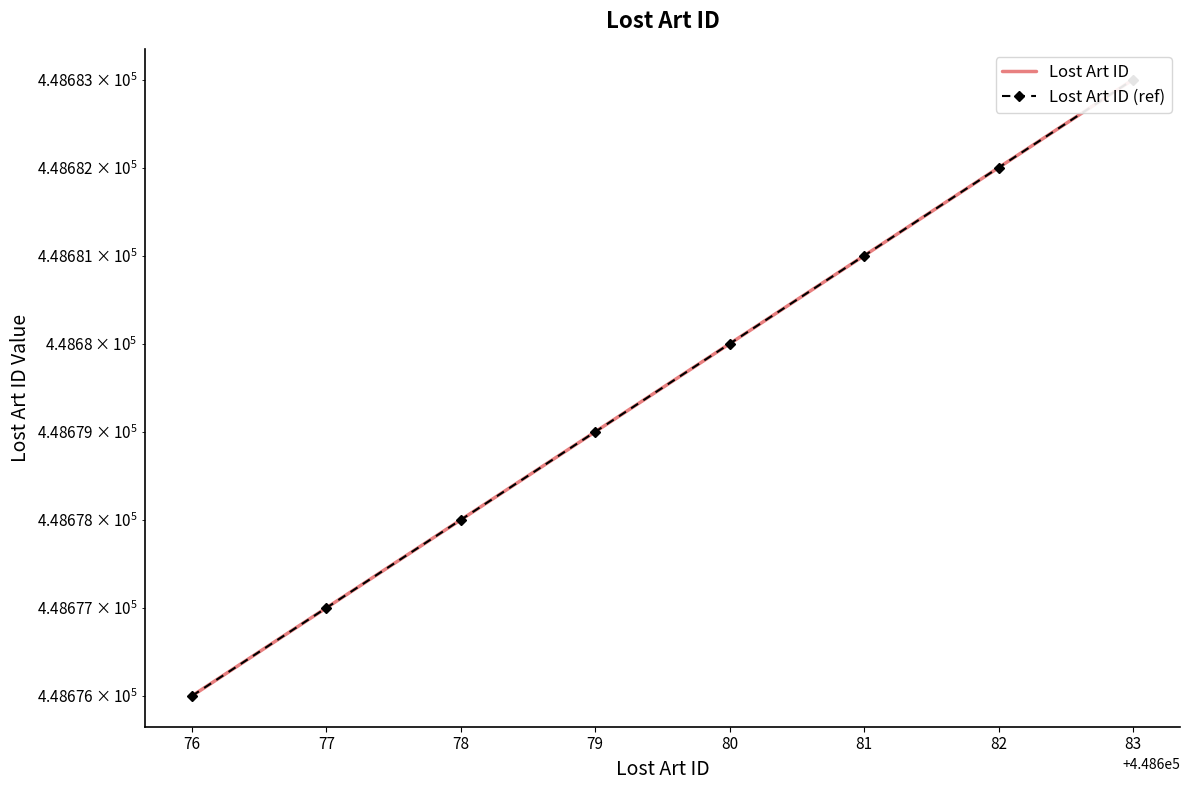

Where does the Lost Art ID series first go above 448680?

81